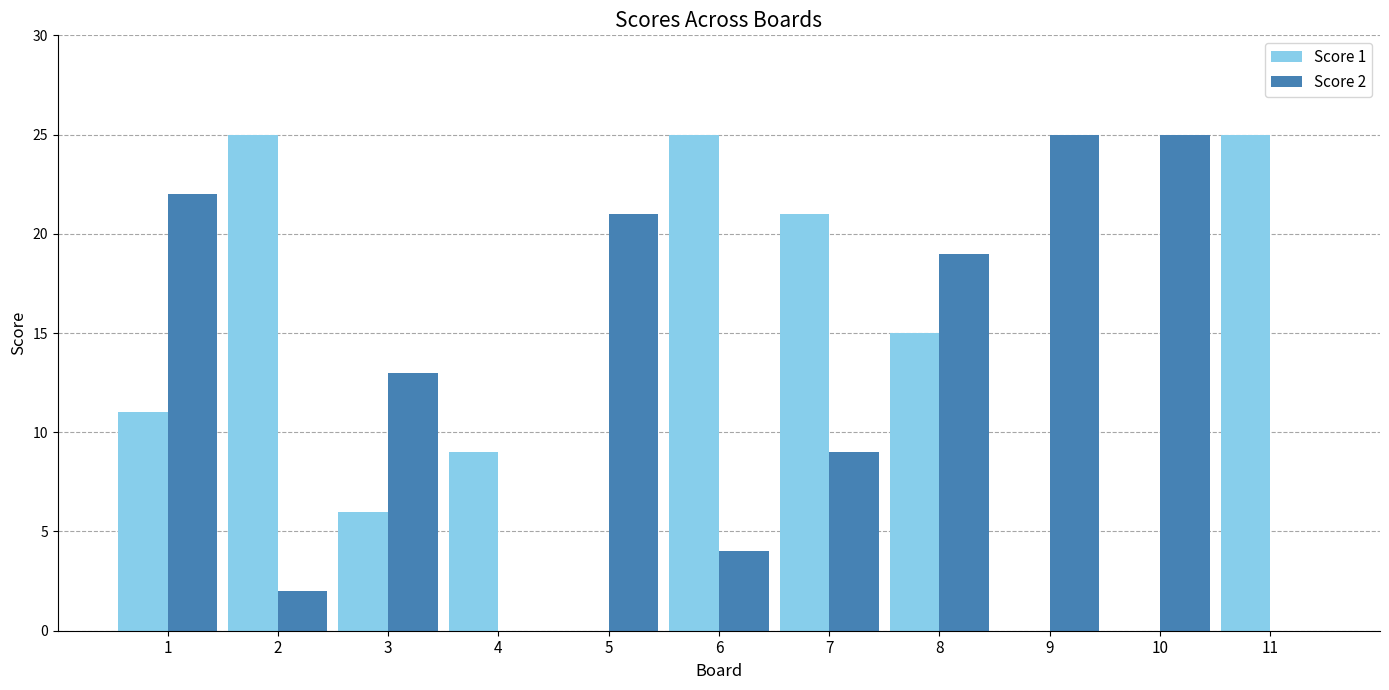

How many groups of bars are there?

11